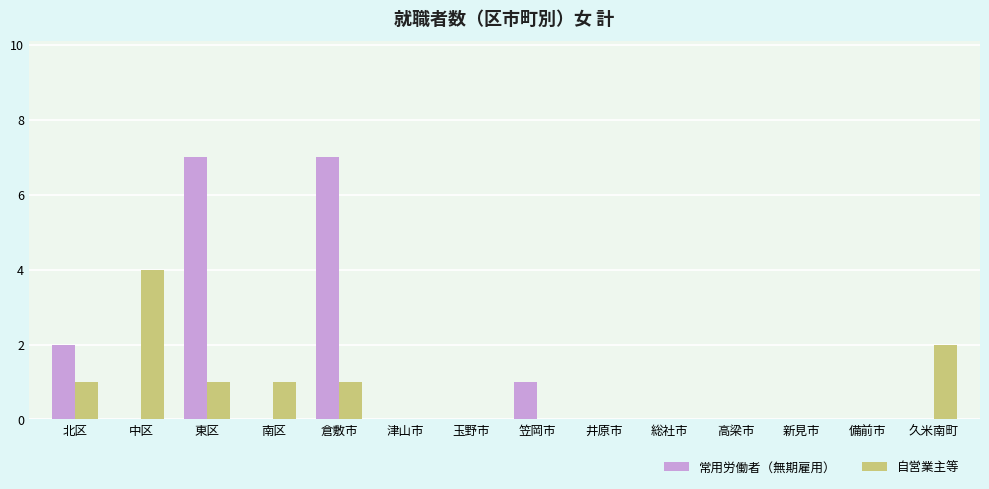

Which series changed the most between 北区 and 津山市?

常用労働者（無期雇用）